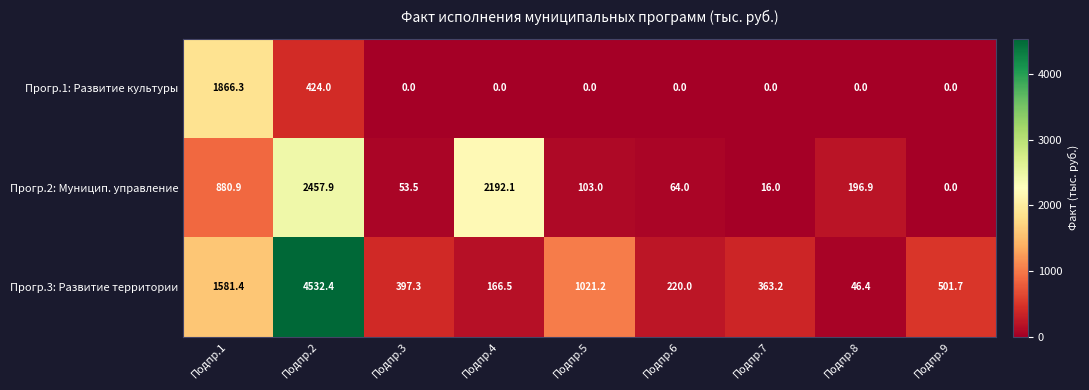

The Прогр.2: Муницип. управление series shows 129.6 at Подпр.8. True or false?

False